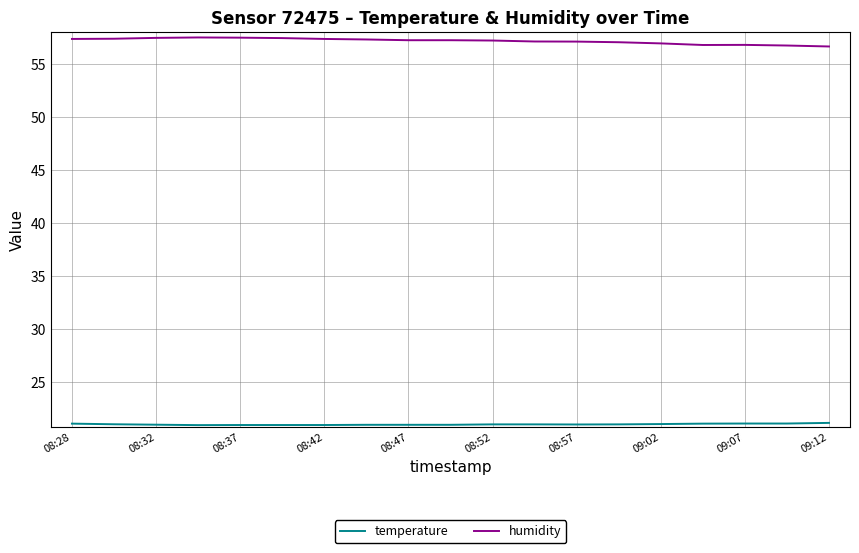

What is the smallest value displayed?

21.0